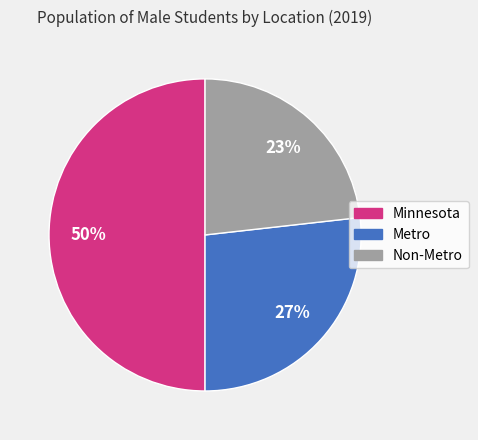

Do Minnesota and Metro together represent more than half of the pie?

Yes